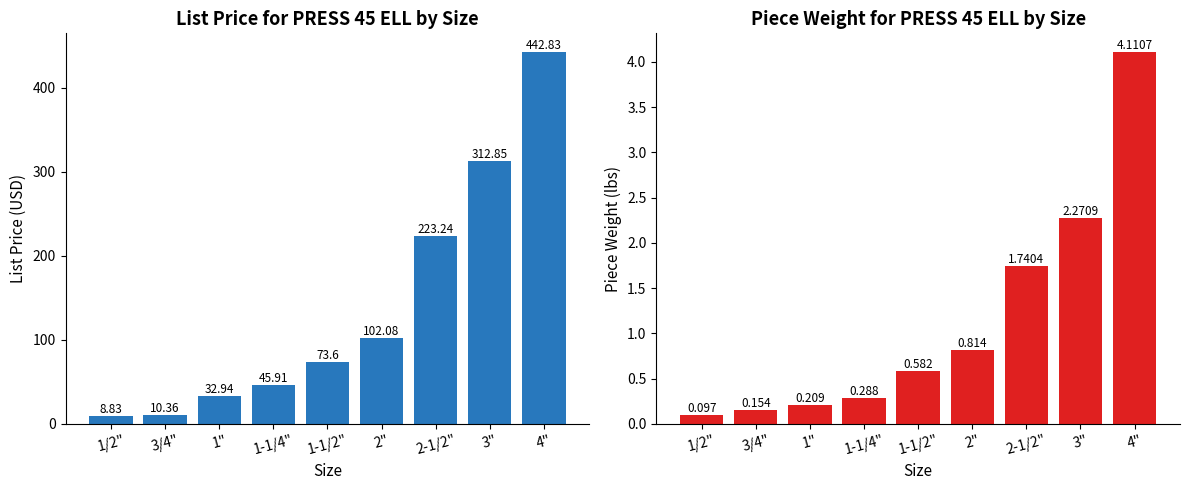

Reading right to left, extract all data points from this chart.

List Price: 442.8	312.9	223.2	102.1	73.6	45.9	32.9	10.4	8.8
Piece Wgt.: 4.1	2.3	1.7	0.8	0.6	0.3	0.2	0.2	0.1